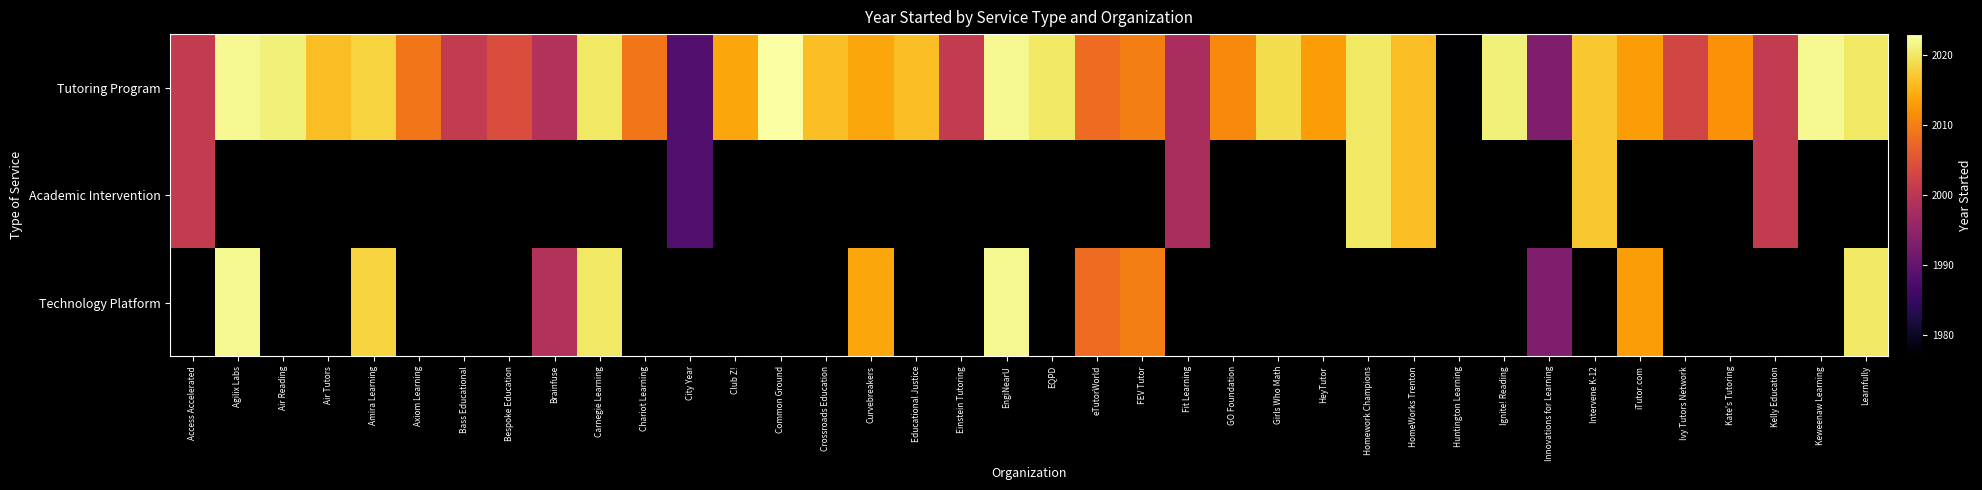

What is the greatest value displayed?

2023.0